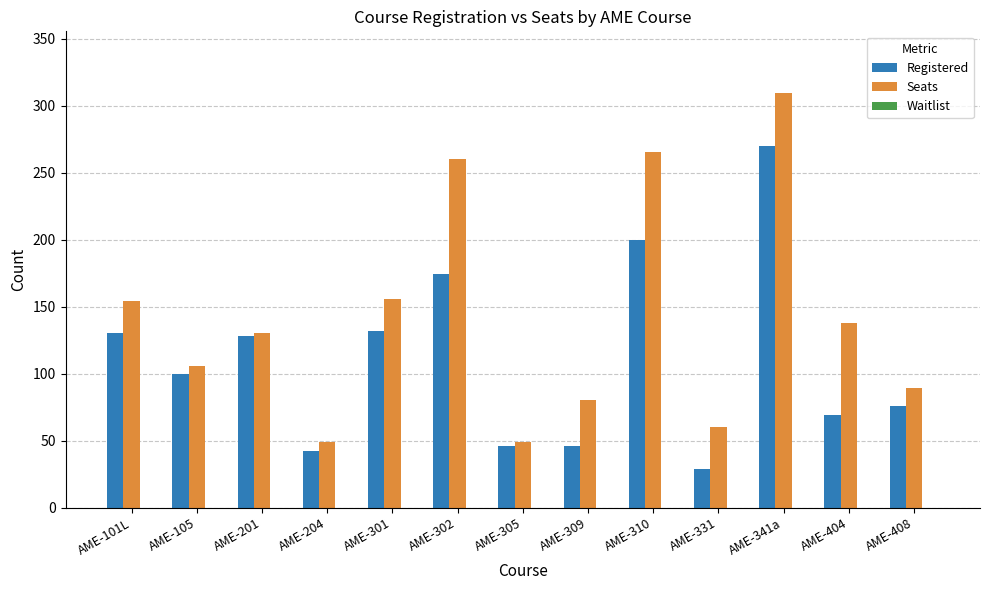

At which label does Seats first exceed 130?

AME-101L